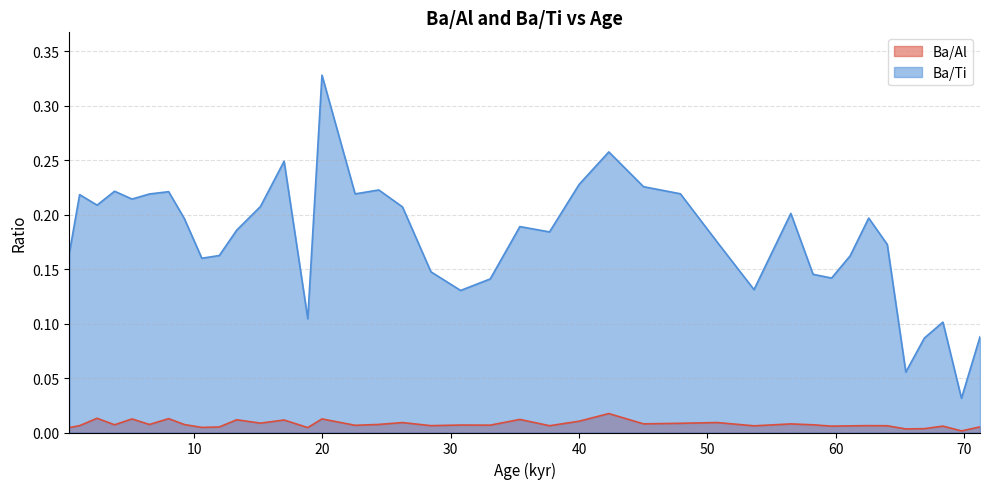

What is the sum of all Ba/Al values?

0.3